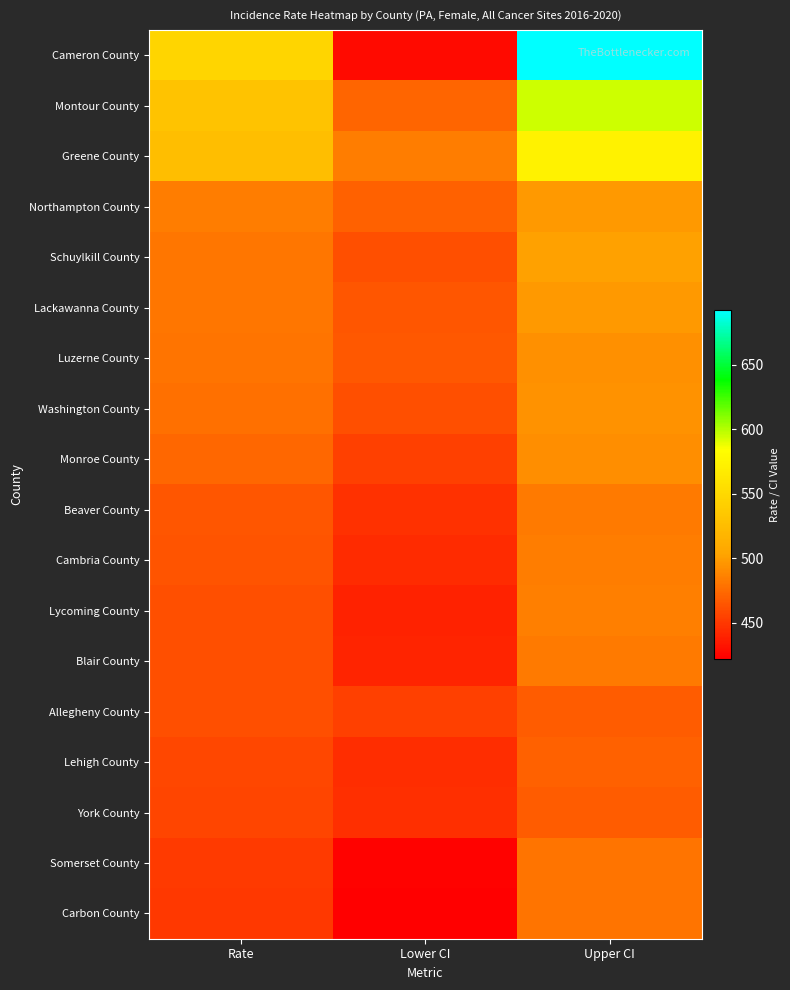

Reading left to right, transcribe all the data shown in this chart.

Cameron County: Rate=547.0	Lower CI=428.1	Upper CI=692.7
Montour County: Rate=530.4	Lower CI=471.7	Upper CI=594.9
Greene County: Rate=526.6	Lower CI=483.8	Upper CI=572.4
Northampton County: Rate=483.7	Lower CI=469.9	Upper CI=497.9
Schuylkill County: Rate=481.2	Lower CI=461.3	Upper CI=501.9
Lackawanna County: Rate=480.8	Lower CI=464.3	Upper CI=497.8
Luzerne County: Rate=479.3	Lower CI=465.9	Upper CI=493.0
Washington County: Rate=477.9	Lower CI=461.7	Upper CI=494.7
Monroe County: Rate=473.2	Lower CI=454.6	Upper CI=492.3
Beaver County: Rate=464.4	Lower CI=446.4	Upper CI=483.0
Cambria County: Rate=463.4	Lower CI=443.3	Upper CI=484.2
Lycoming County: Rate=461.6	Lower CI=439.6	Upper CI=484.5
Blair County: Rate=461.4	Lower CI=440.4	Upper CI=483.2
Allegheny County: Rate=461.3	Lower CI=454.6	Upper CI=468.2
Lehigh County: Rate=456.9	Lower CI=444.5	Upper CI=469.6
York County: Rate=456.6	Lower CI=445.4	Upper CI=468.0
Somerset County: Rate=451.4	Lower CI=424.1	Upper CI=480.1
Carbon County: Rate=450.0	Lower CI=422.0	Upper CI=479.5